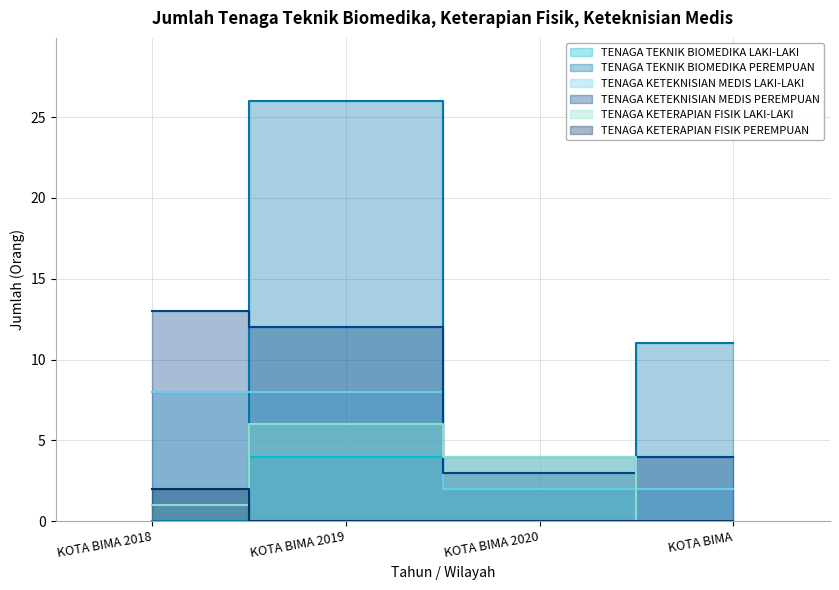

Which series has the largest total across all categories?

TENAGA TEKNIK BIOMEDIKA PEREMPUAN